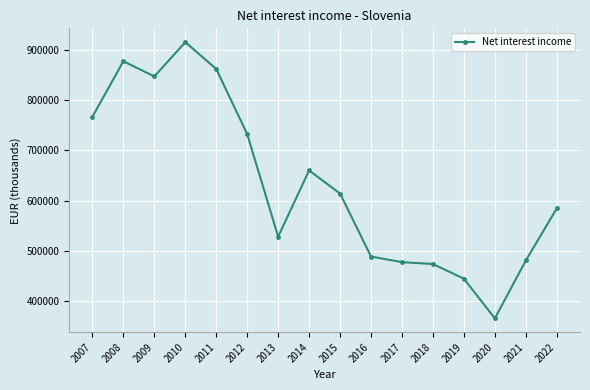

How many lines are shown in the chart?

1